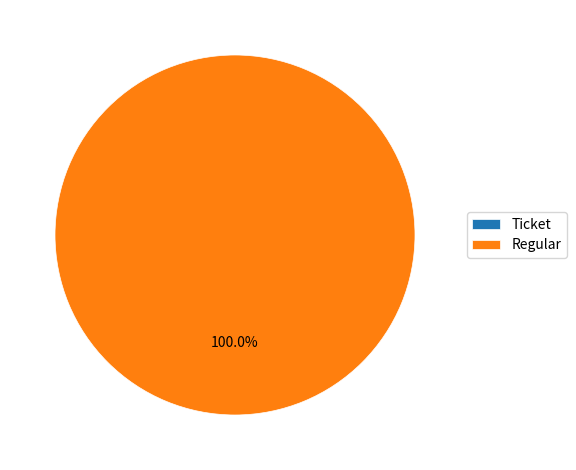

What portion of the pie excludes Ticket?

100.0%